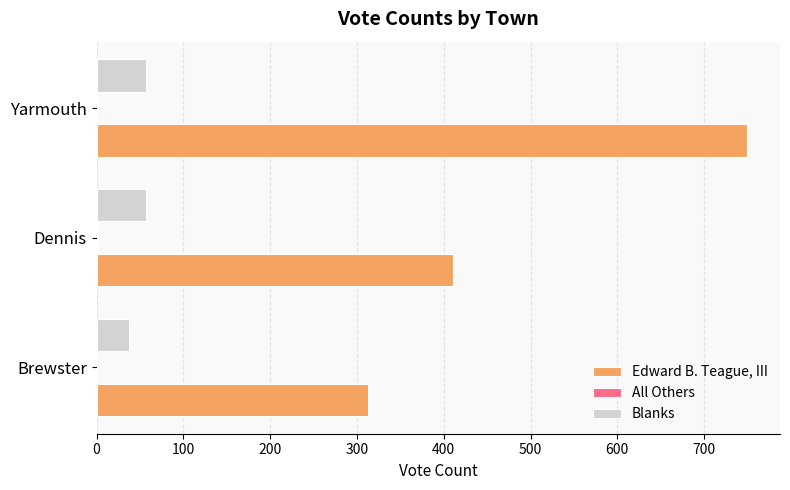

Between Brewster and Dennis, which series saw the biggest shift?

Edward B. Teague, III